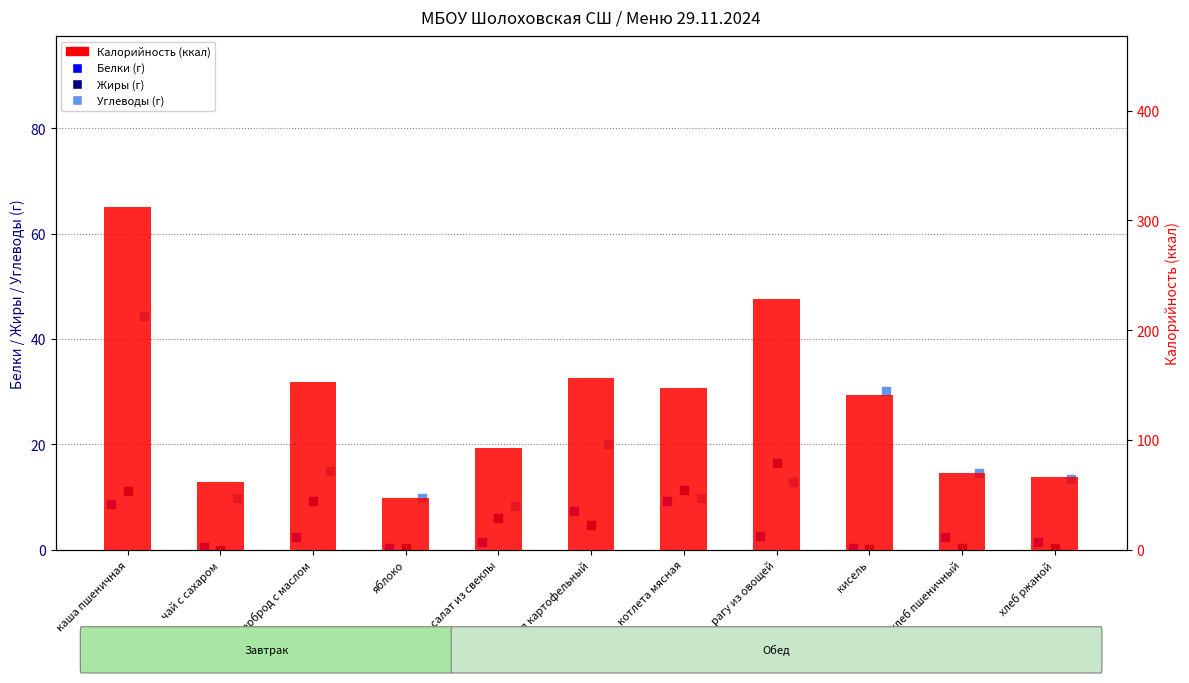

Which series reaches the minimum Y coordinate?

Жиры